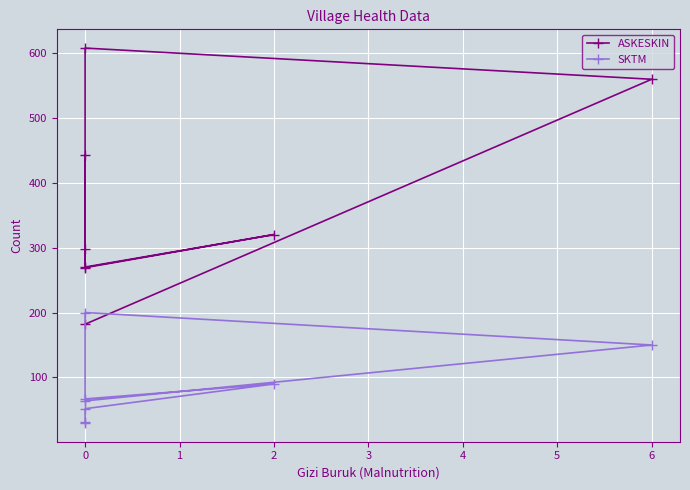

List the series in order of their overall mean, lowest first.

SKTM, ASKESKIN